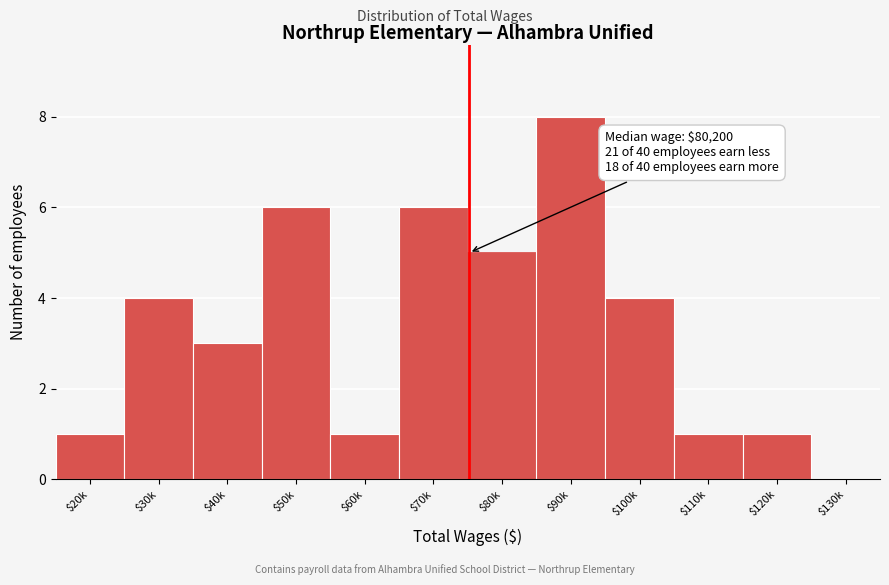

Which category has the highest value across all series?

$90k